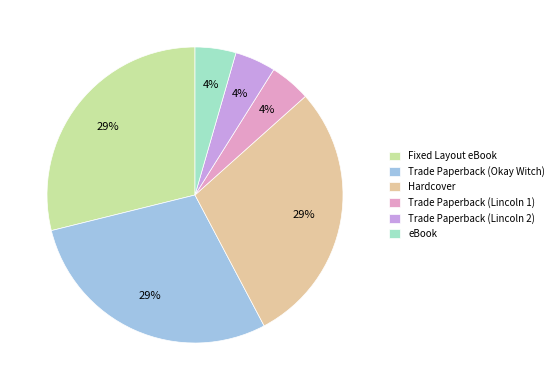

To the nearest percent, what is the combined percentage of Trade Paperback (Lincoln 2) and Fixed Layout eBook?

33%